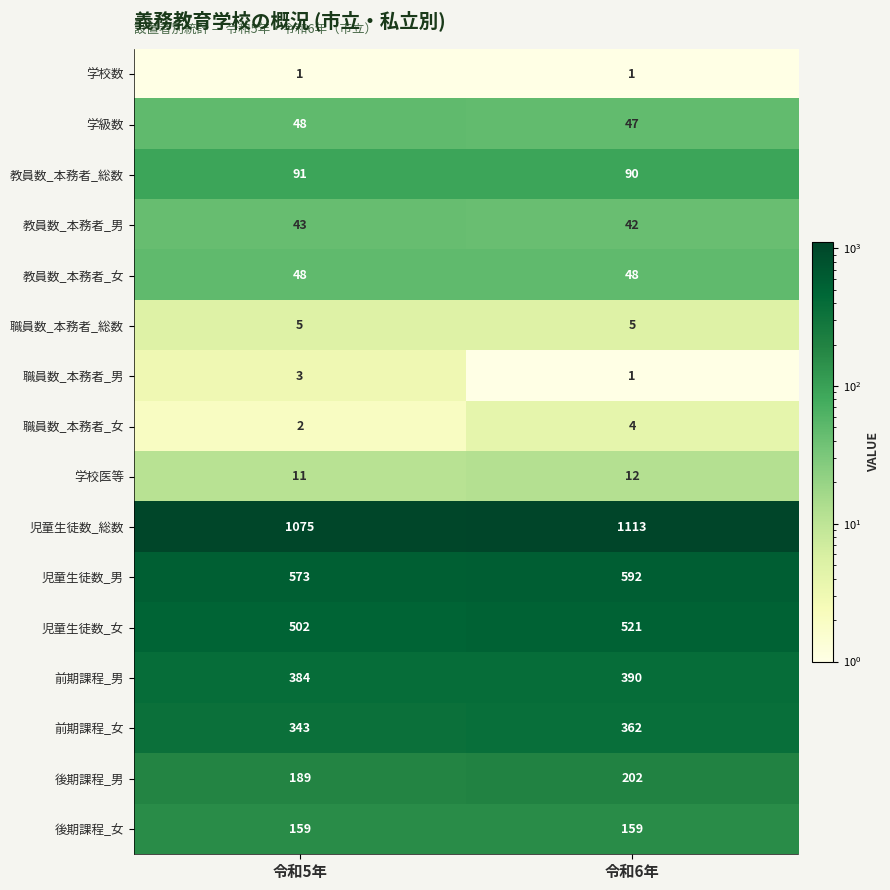

At which label is 学校医等 closest to 11?

令和5年